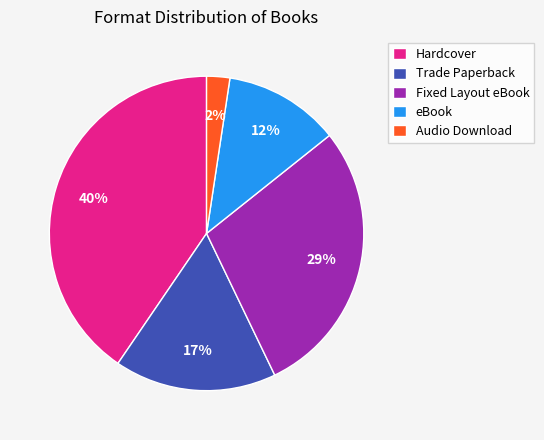

What is the smallest slice in the pie chart?

Audio Download